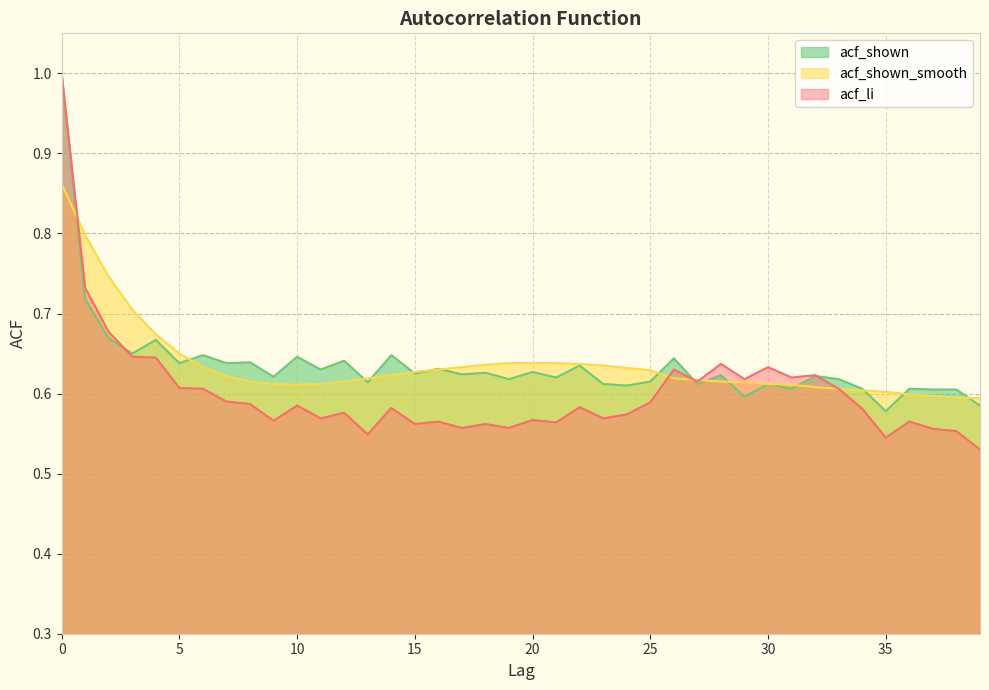

Rank the categories by acf_shown value from highest to lowest.

0, 1, 2, 4, 3, 6, 14, 10, 26, 12, 8, 5, 7, 22, 16, 11, 20, 18, 15, 17, 28, 32, 9, 21, 19, 33, 25, 13, 23, 27, 30, 24, 31, 34, 36, 37, 38, 29, 39, 35